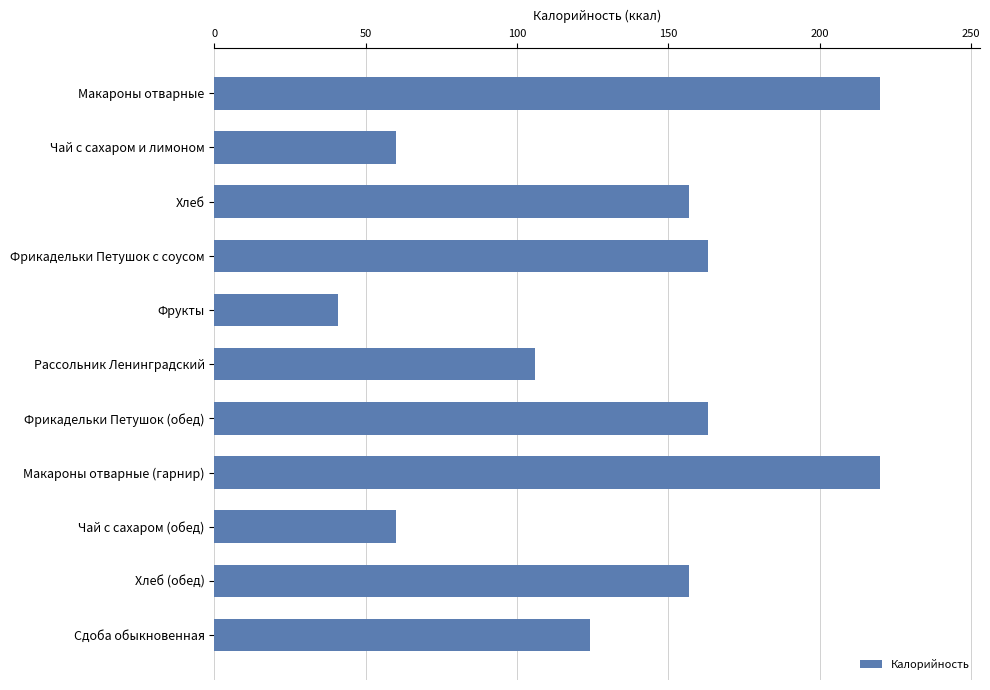

What is the average value?

134